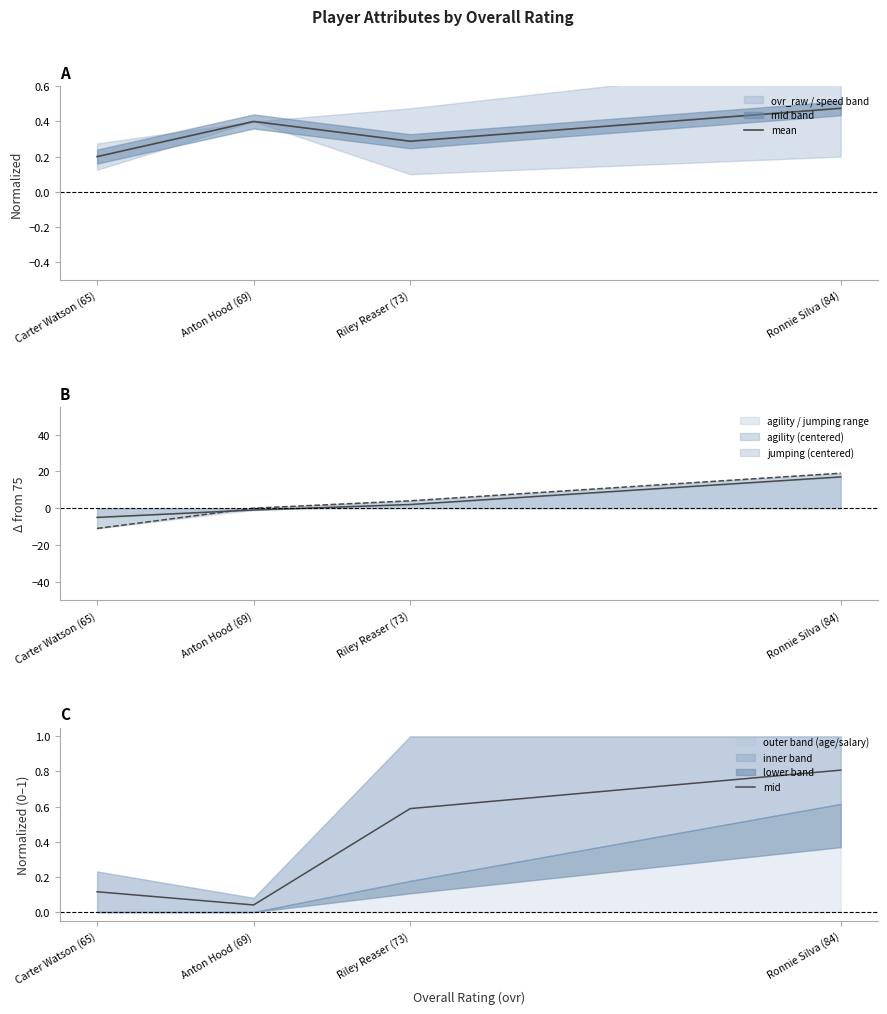

List the series in order of their overall mean, highest first.

mid, mean